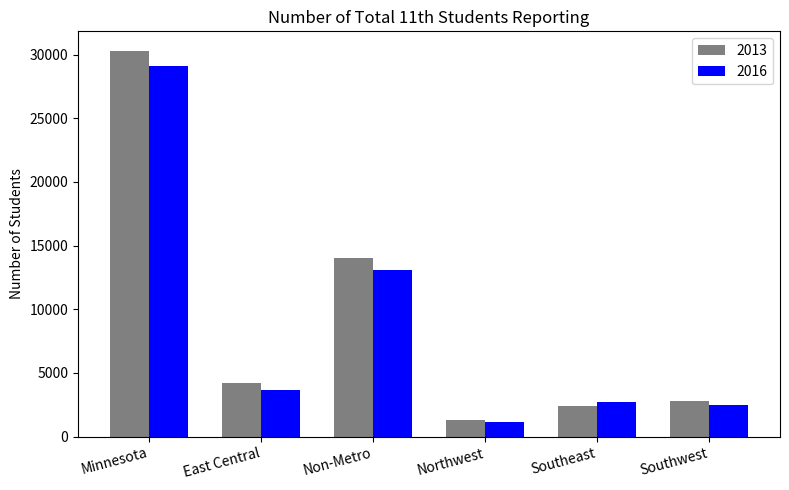

Which category has the highest value in the 2016 series?

Minnesota